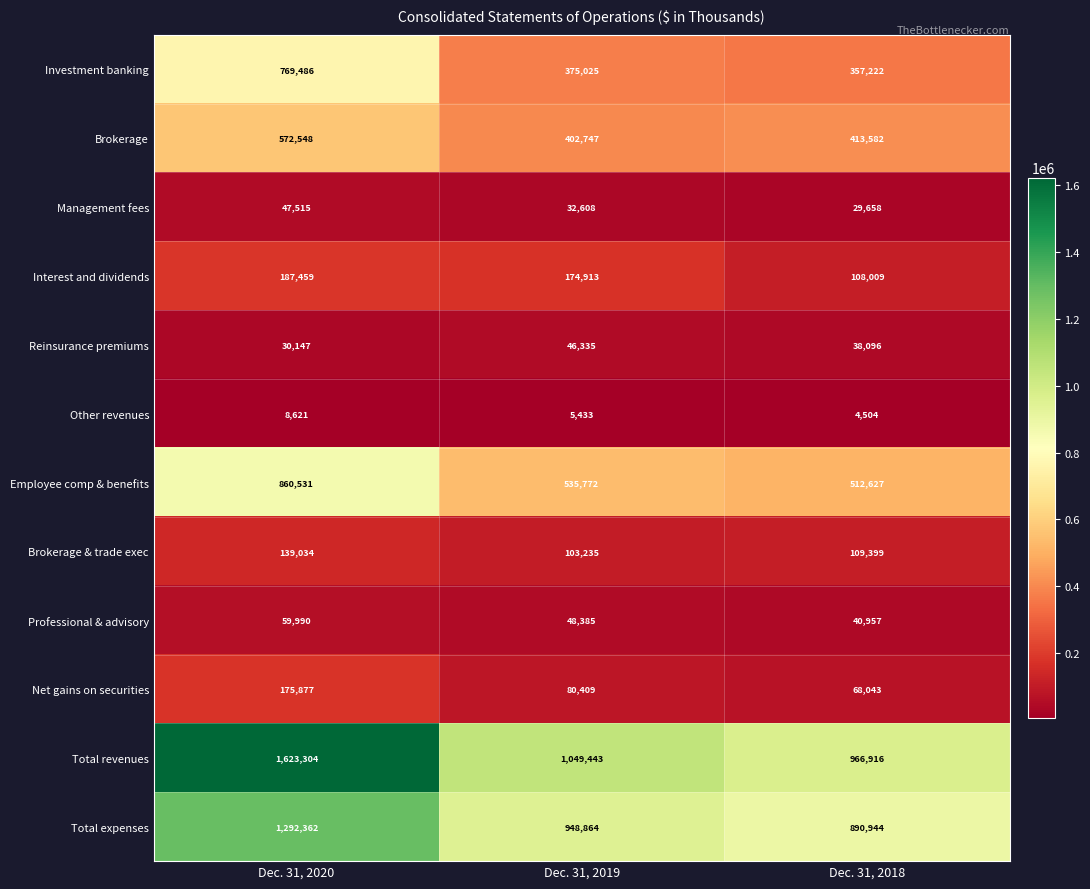

True or false: Other revenues has a value of 2137 at Dec. 31, 2020.

False